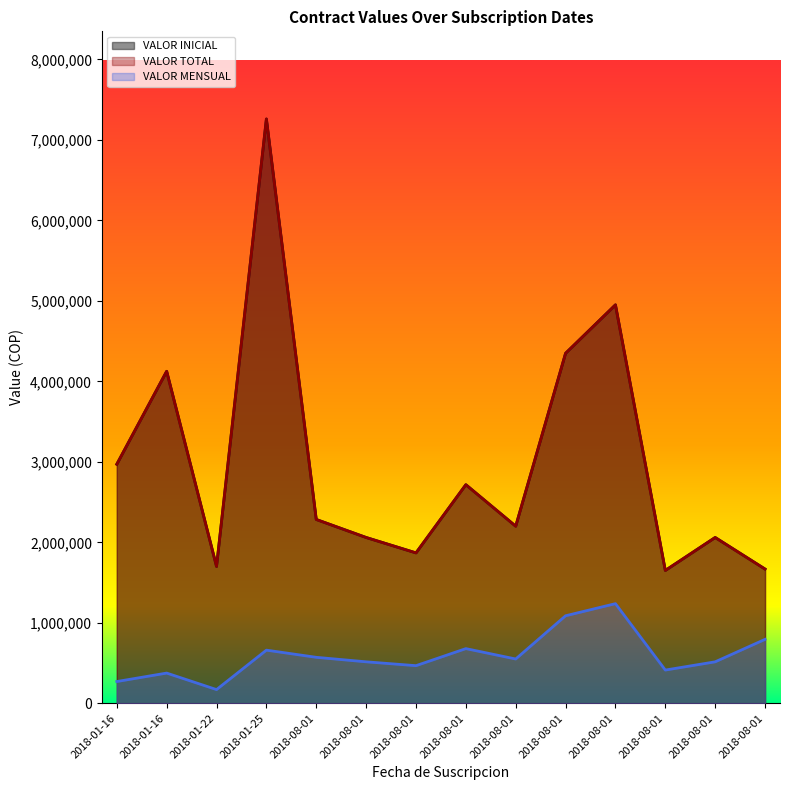

True or false: VALOR MENSUAL has more than 2 points higher than both neighbors.

True